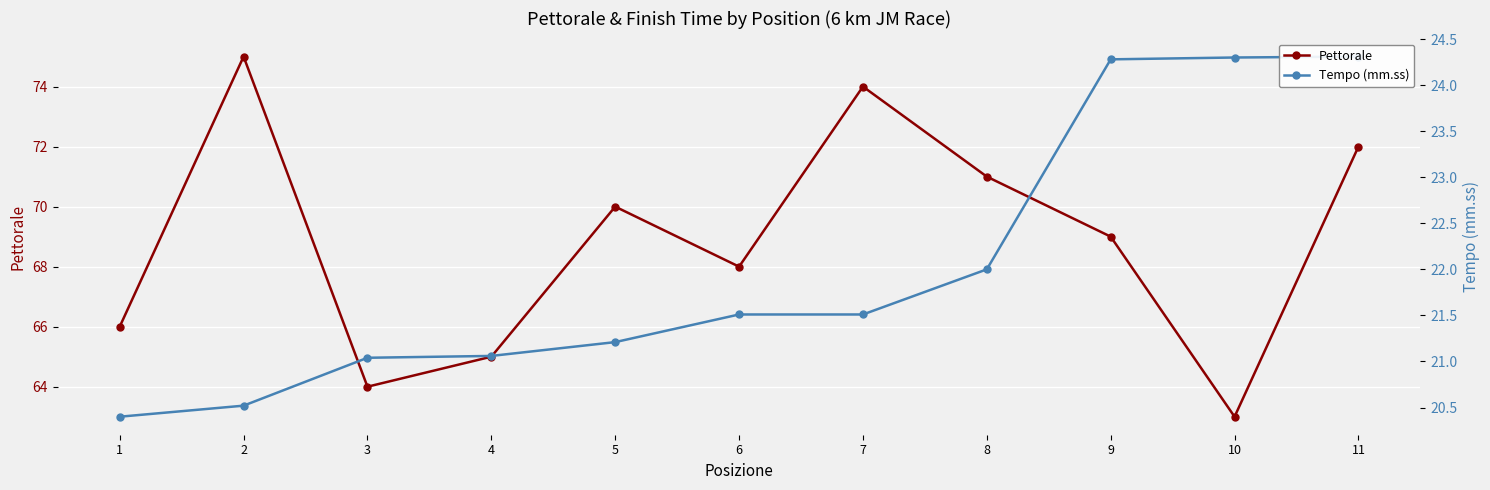

True or false: Pettorale and Tempo (mm.ss) cross at least once.

False